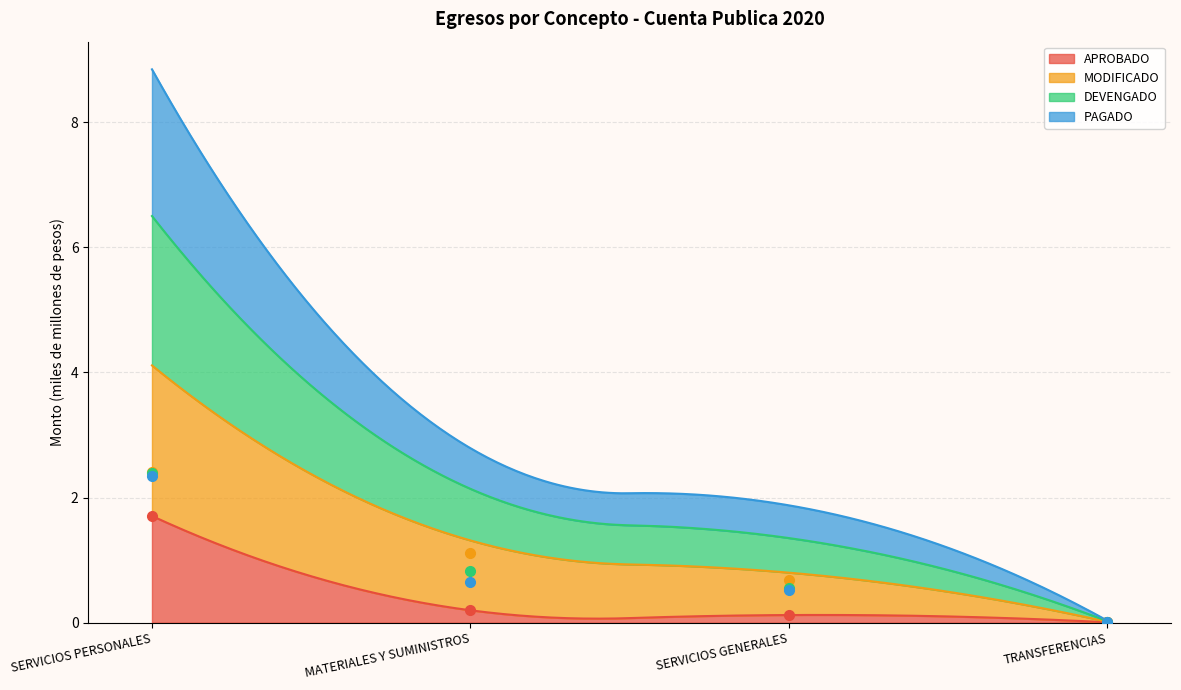

Is the value of MODIFICADO at SERVICIOS PERSONALES greater than the value of APROBADO at SERVICIOS PERSONALES?

Yes